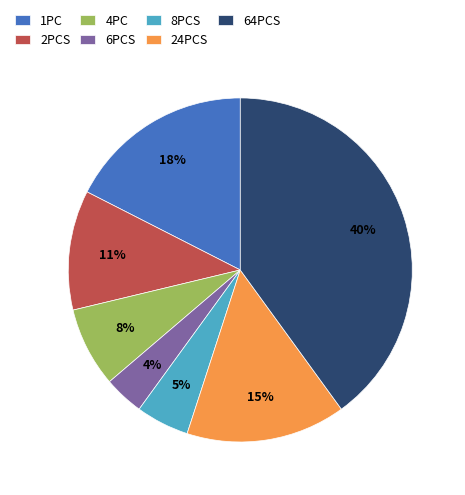

True or false: 6PCS accounts for 4% of the total.

True